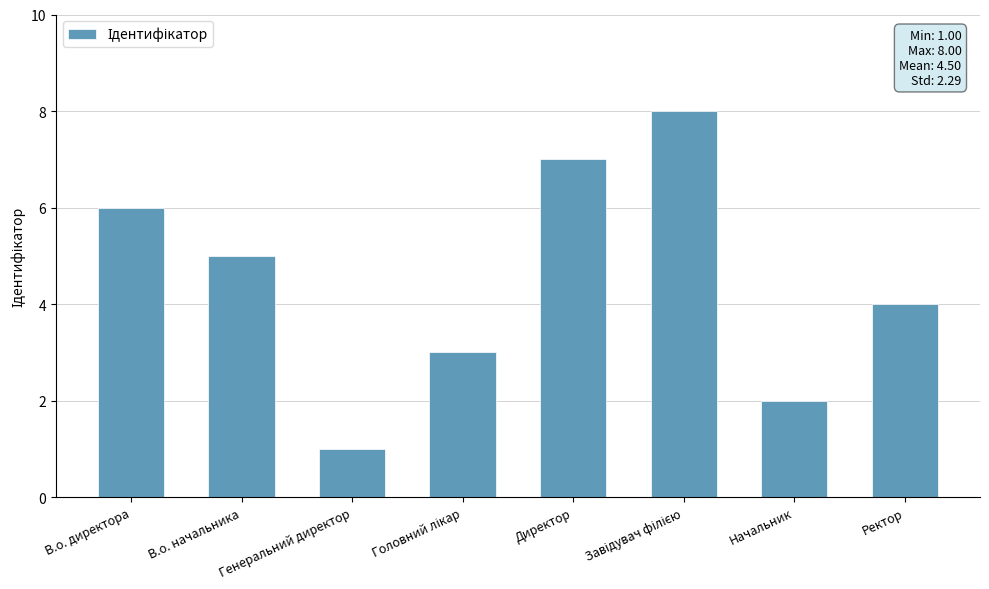

What is the label of the 2nd bar from the right?

Начальник